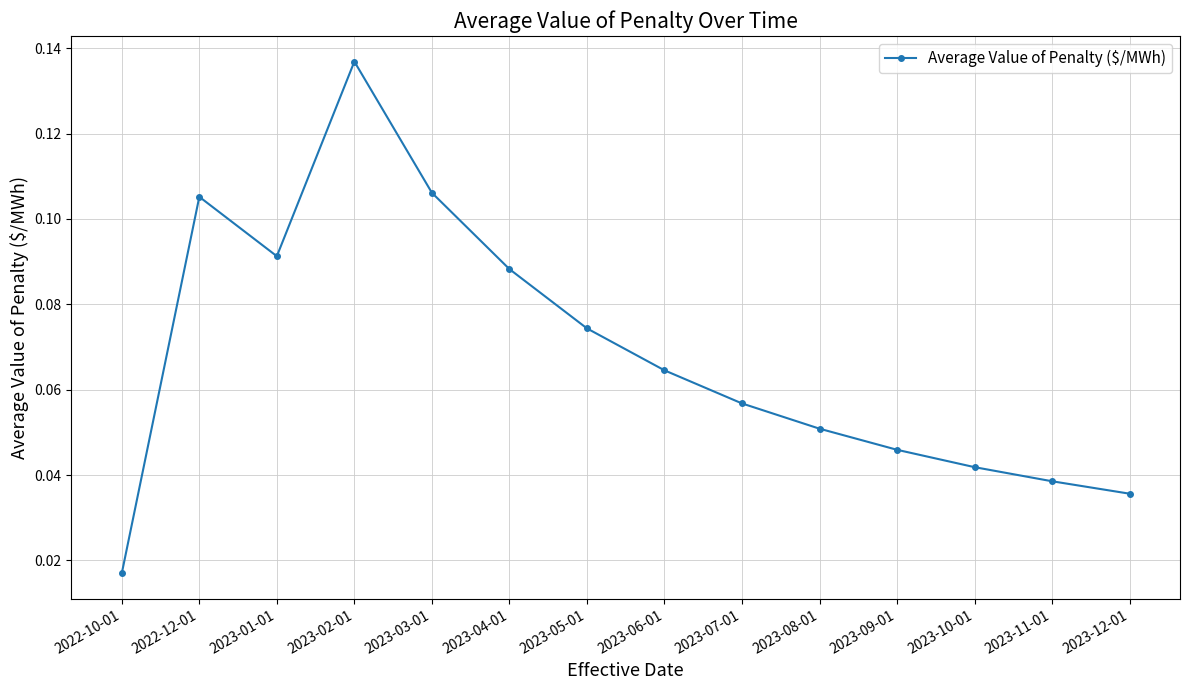

At which label is the value closest to 0?

2022-10-01